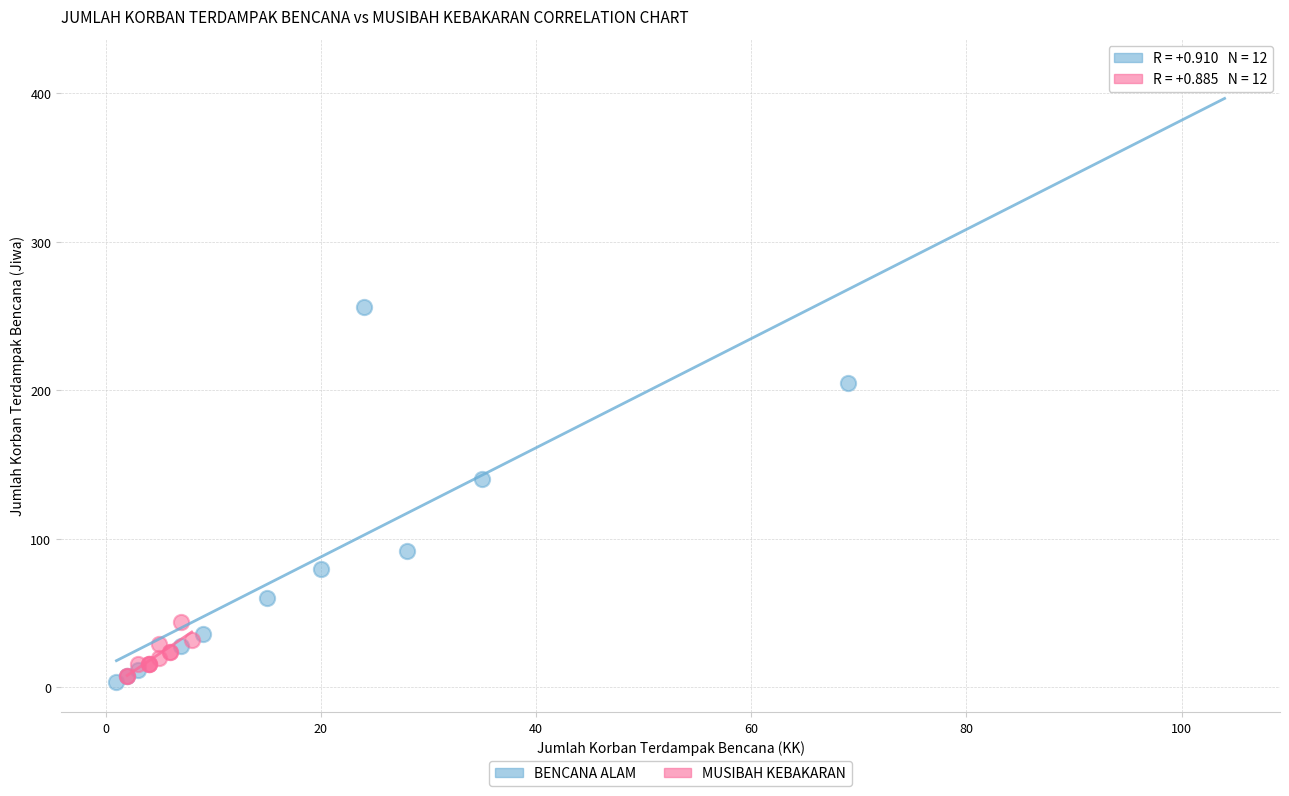

Which series has the widest spread of Y values?

BENCANA ALAM